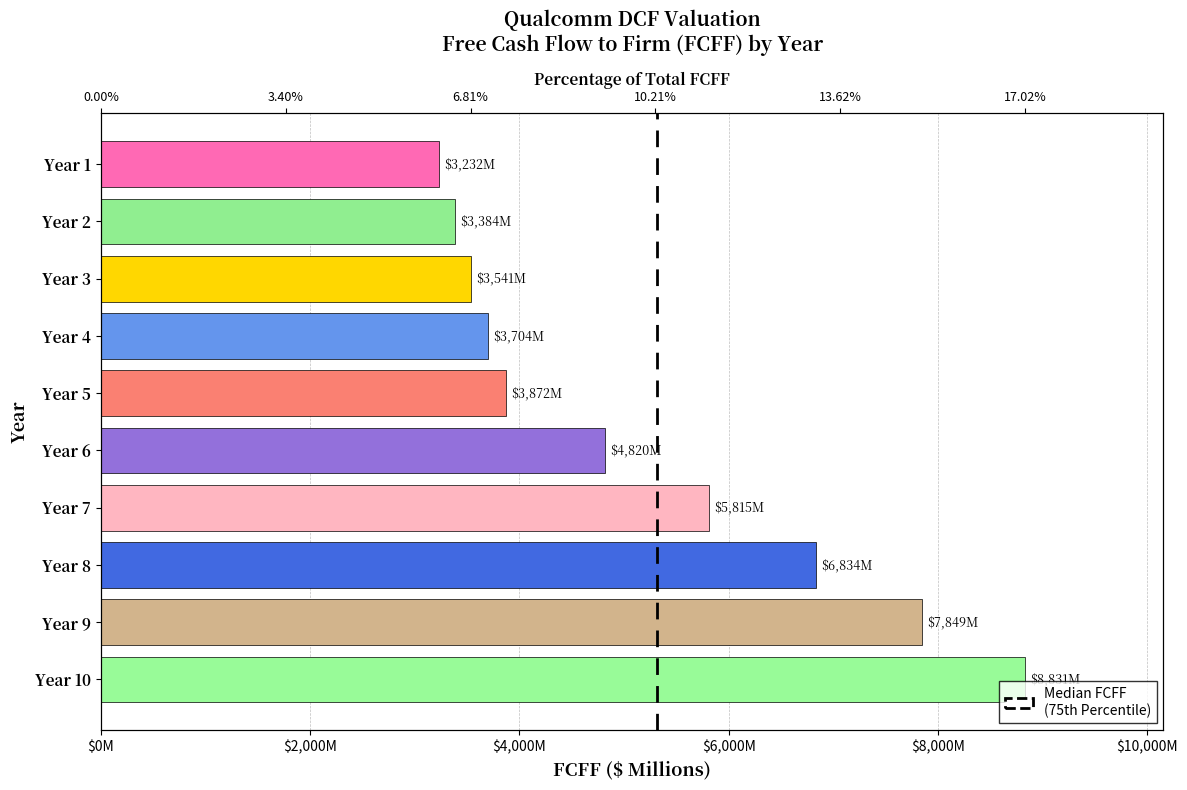

What is the sum of the values at Year 10 and Year 5?

12702.6